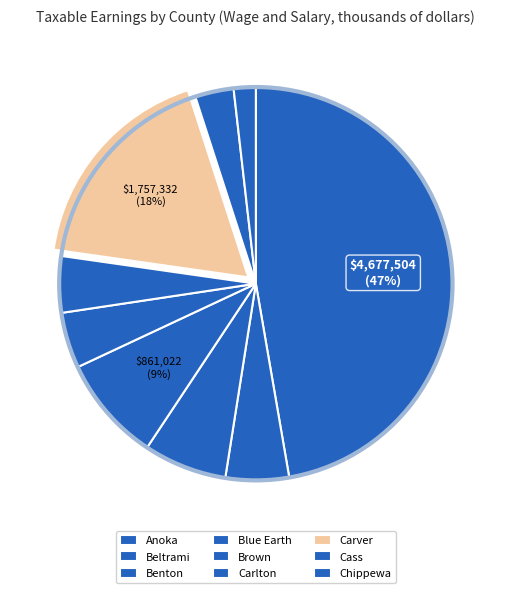

Rank the categories by value from highest to lowest.

Anoka, Carver, Blue Earth, Benton, Beltrami, Carlton, Brown, Cass, Chippewa